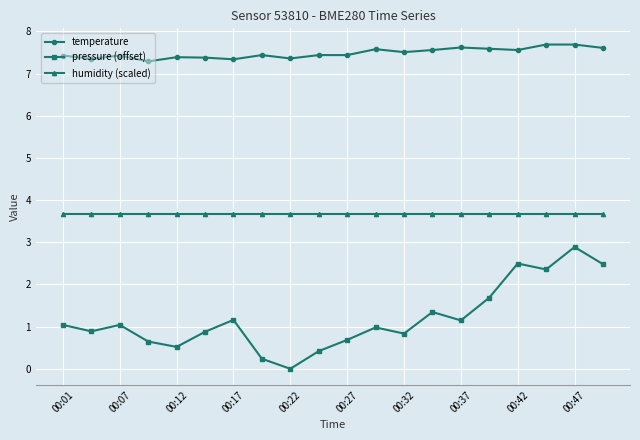

How many temperature values are between 7 and 8?

20